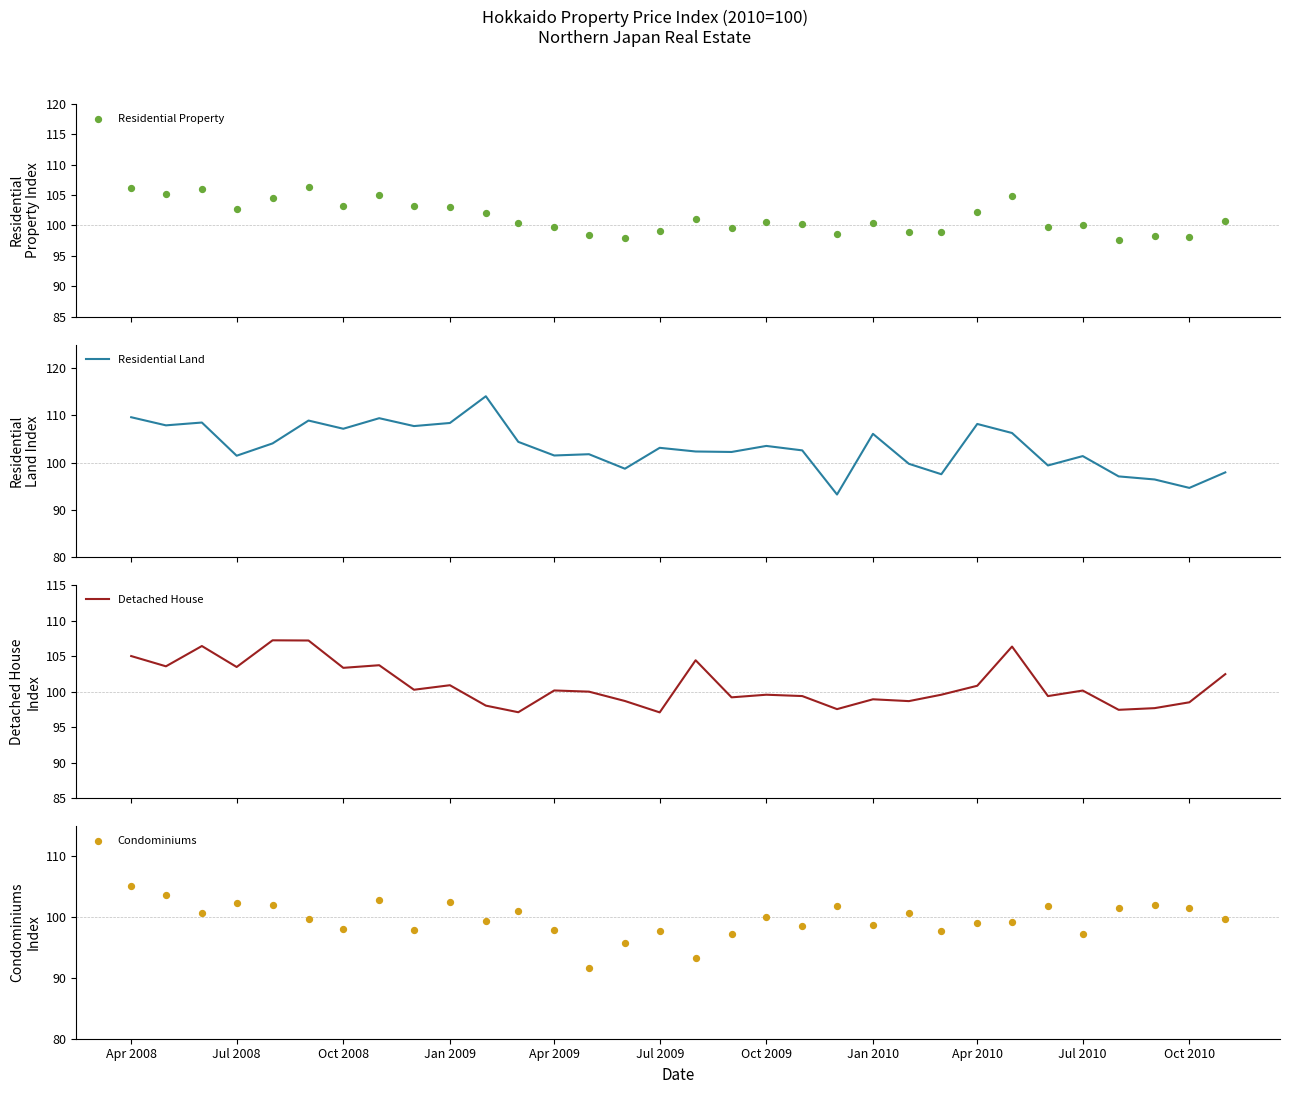

What is the lowest value of the Residential Land series?

93.3